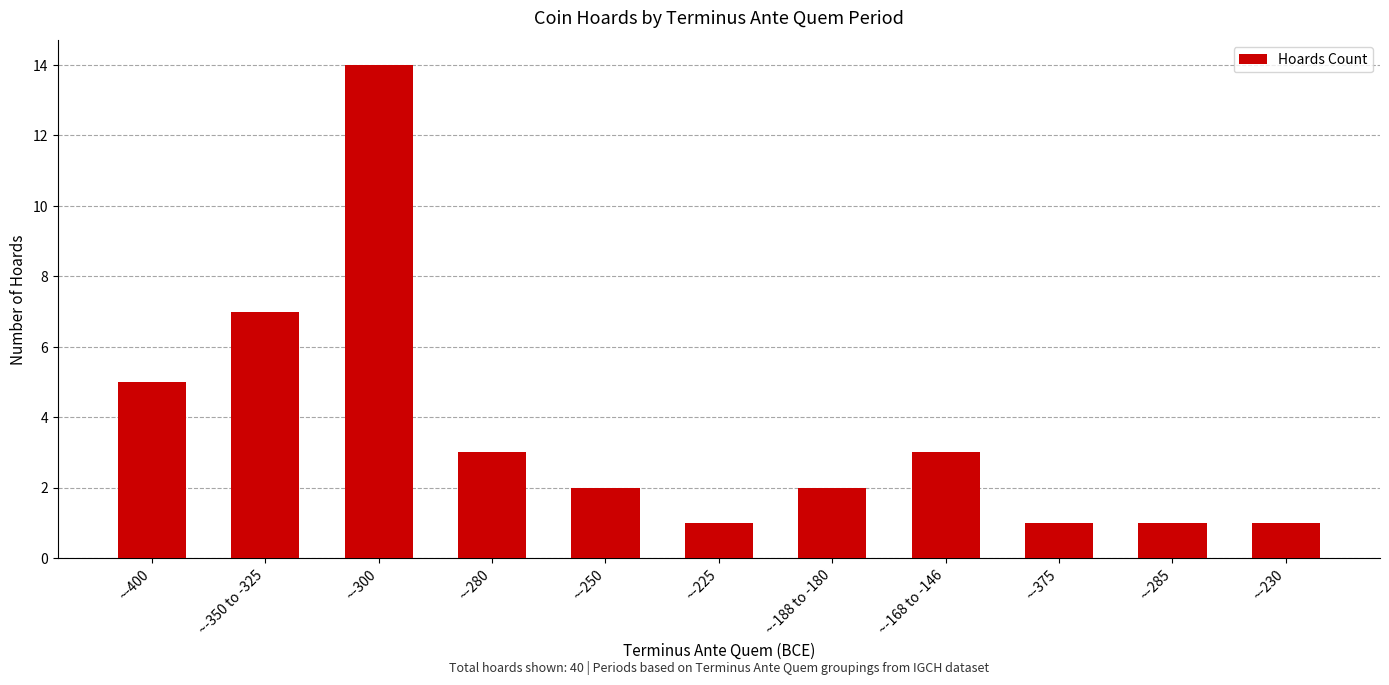

Approximately how many times larger is the value at ~-280 compared to ~-375?

3.0